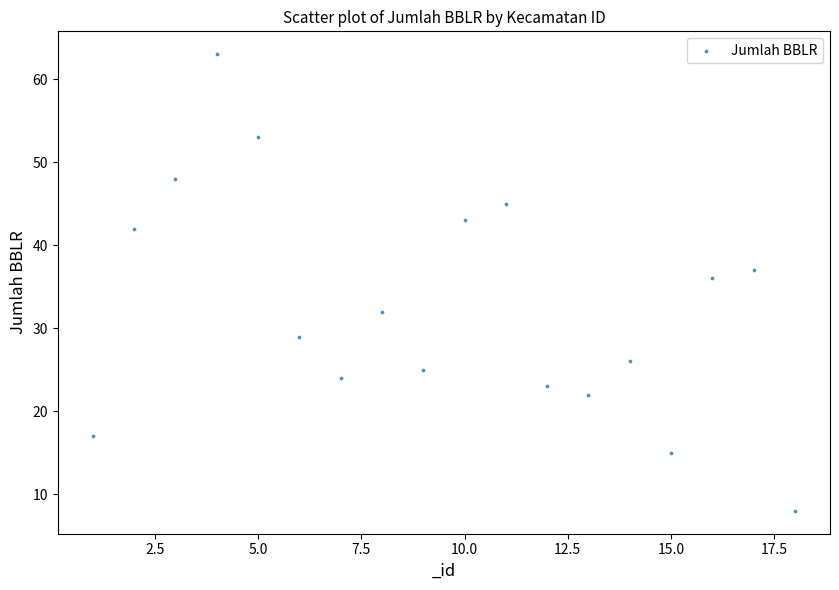

What is the range of X values (max minus min)?

17